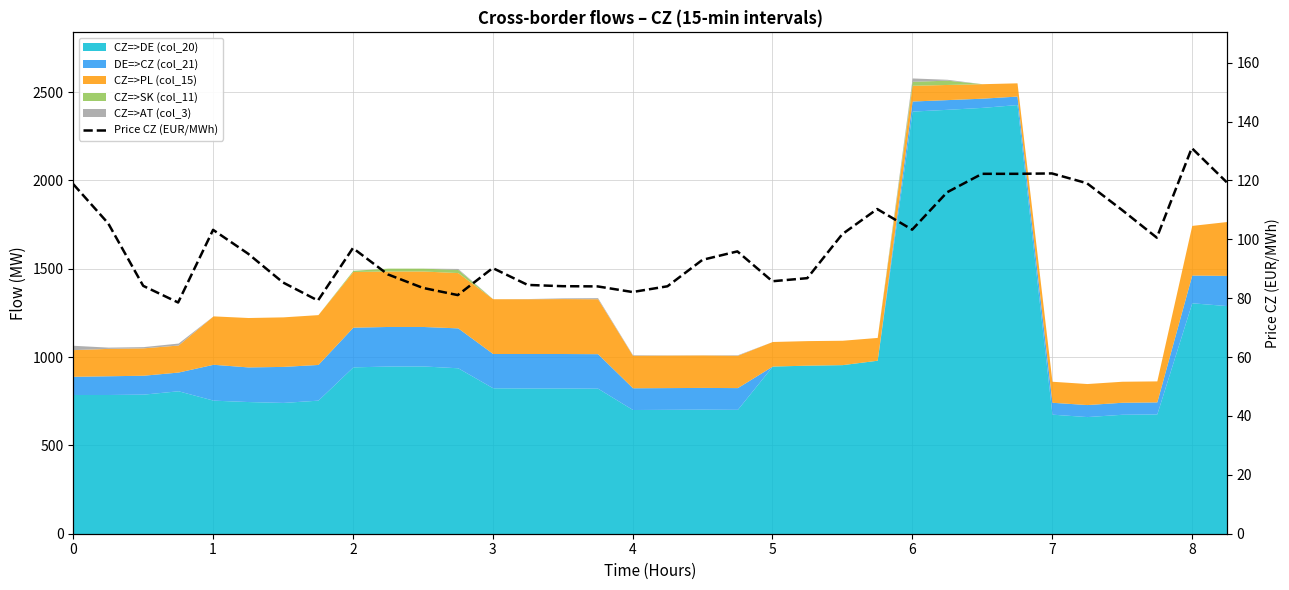

What is the average value?

98.5